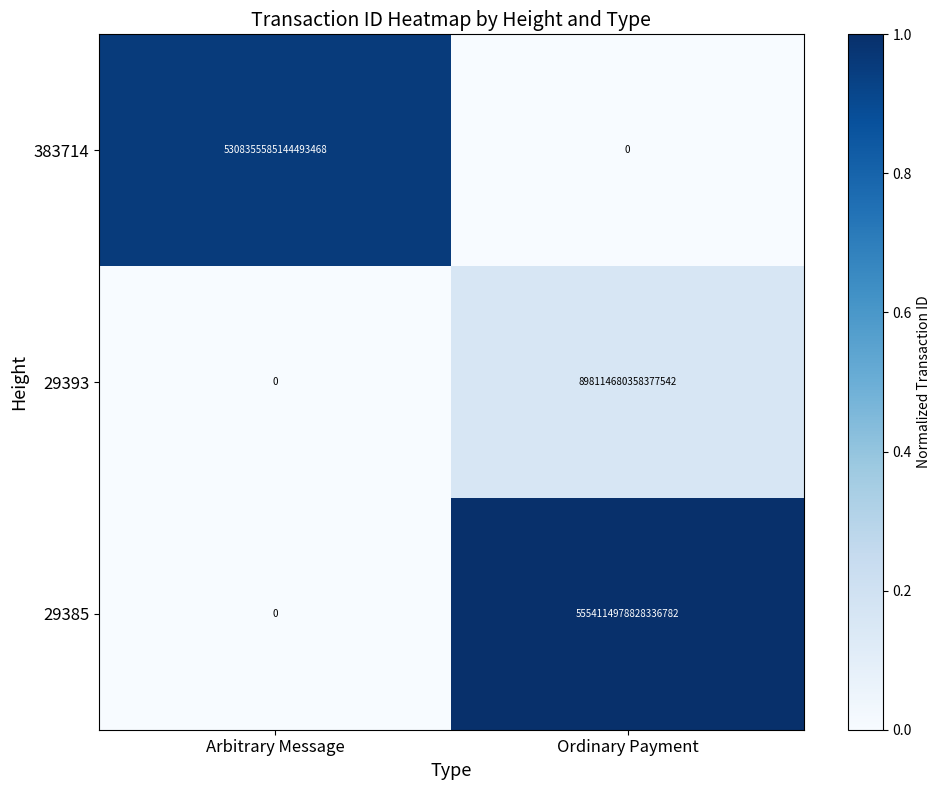

Which category has the lowest value in the 29393 series?

Arbitrary Message